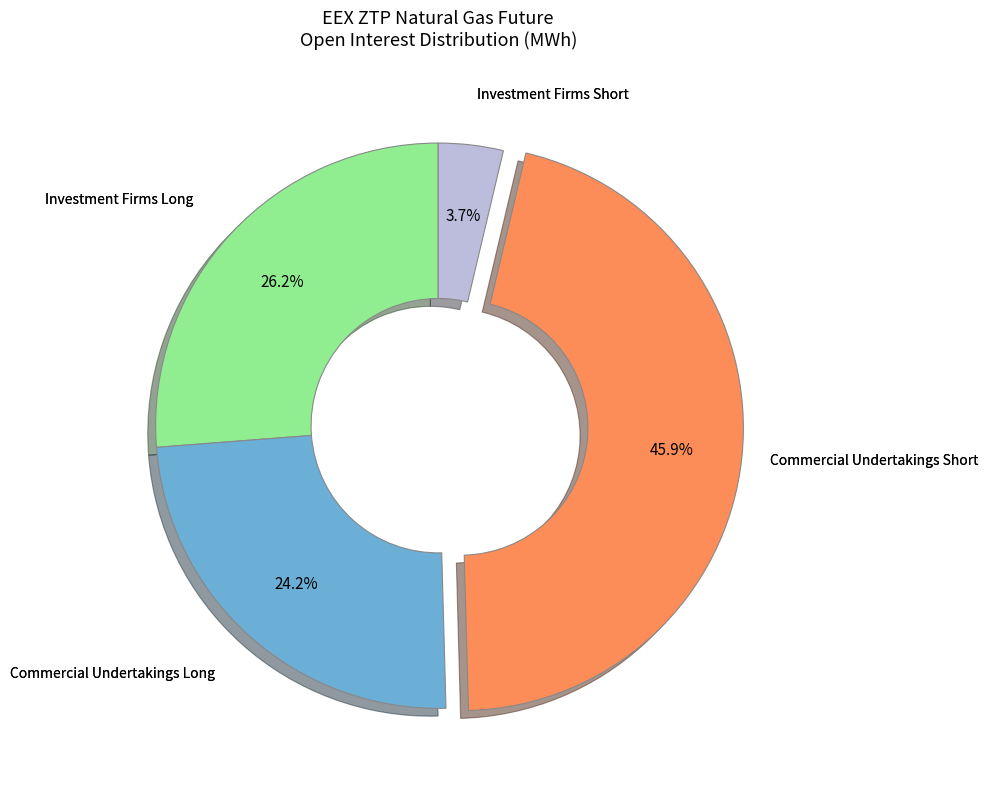

Is there any slice that represents more than half of the pie?

No